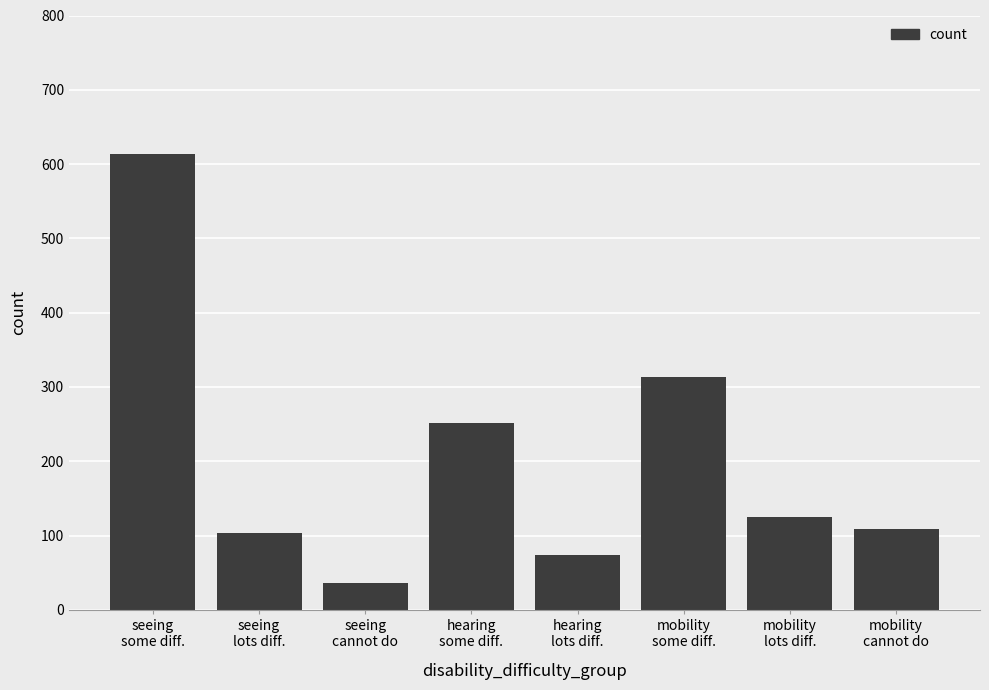

Reading left to right, what are all the values shown in this chart?

614	103	36	252	74	313	125	109